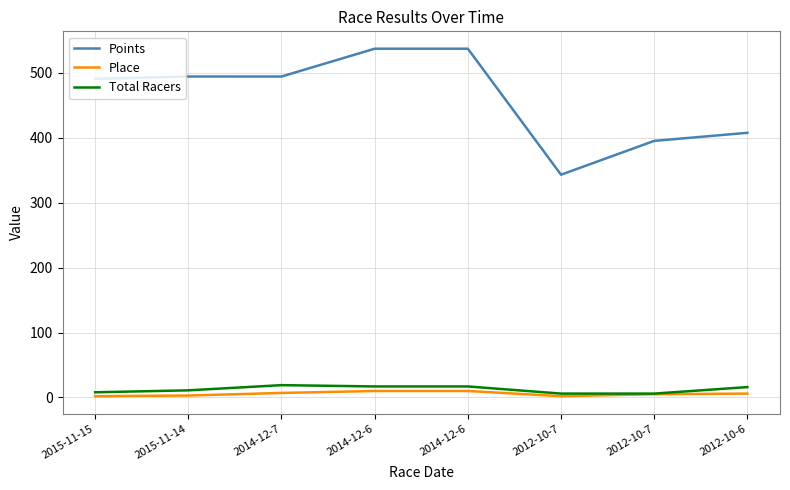

True or false: Total Racers and Points intersect in this chart.

False